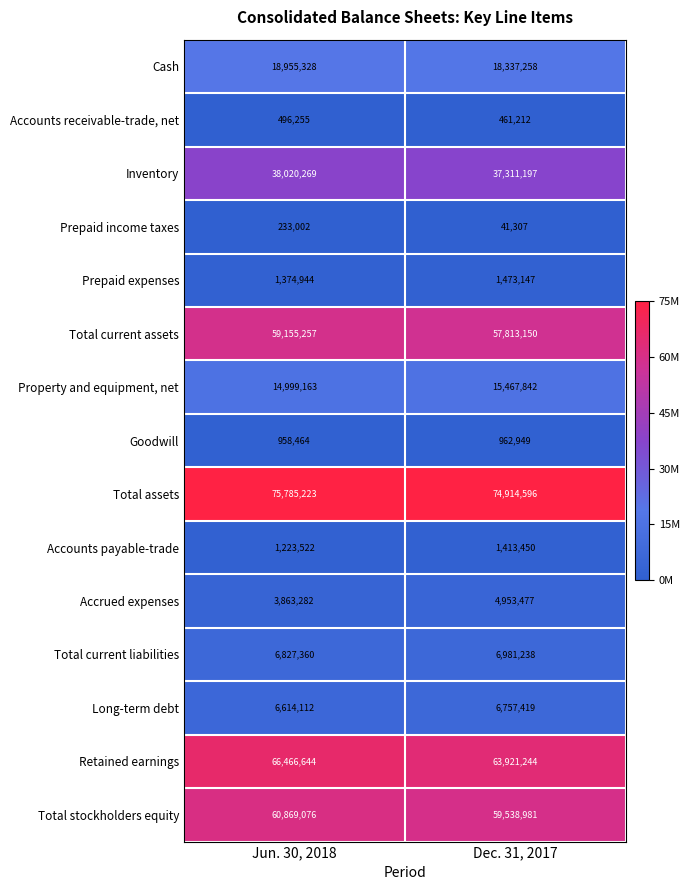

How many data points does each series have?

2